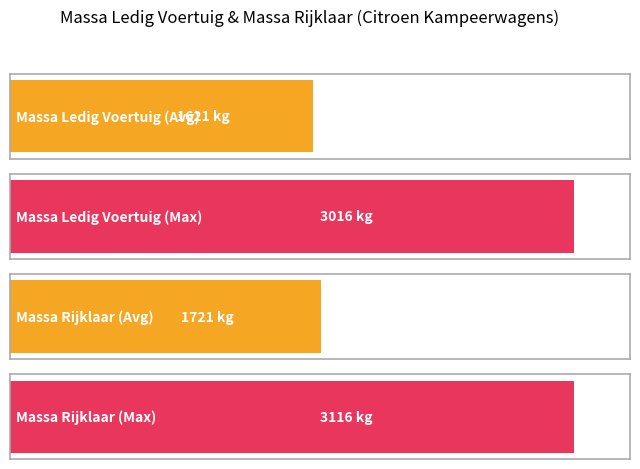

What are all the series names shown in the legend?

massa_ledig_voertuig, massa_rijklaar